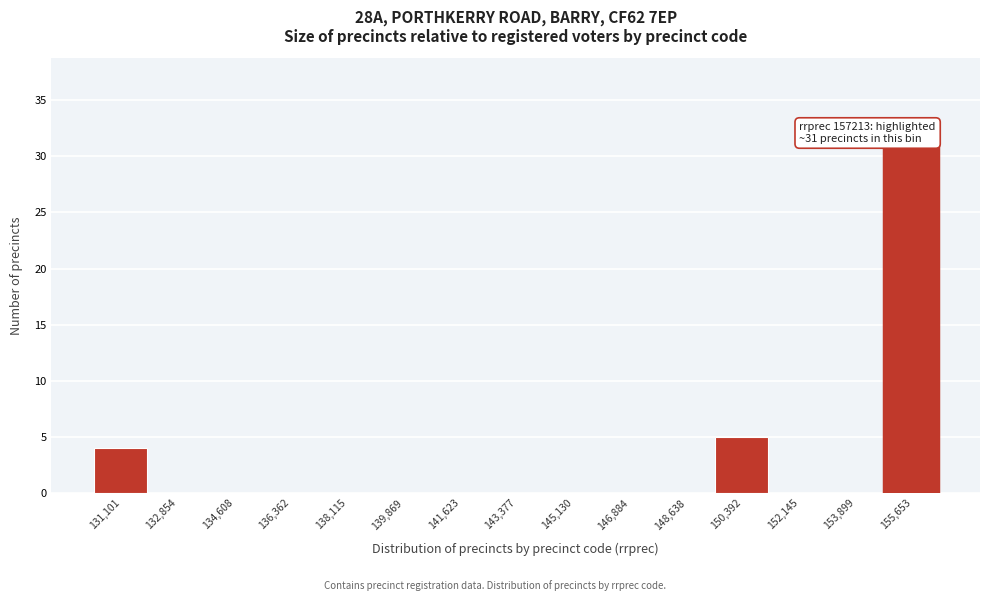

Reading right to left, extract all data points from this chart.

155,653=31	153,899=0	152,145=0	150,392=5	148,638=0	146,884=0	145,130=0	143,377=0	141,623=0	139,869=0	138,115=0	136,362=0	134,608=0	132,854=0	131,101=4